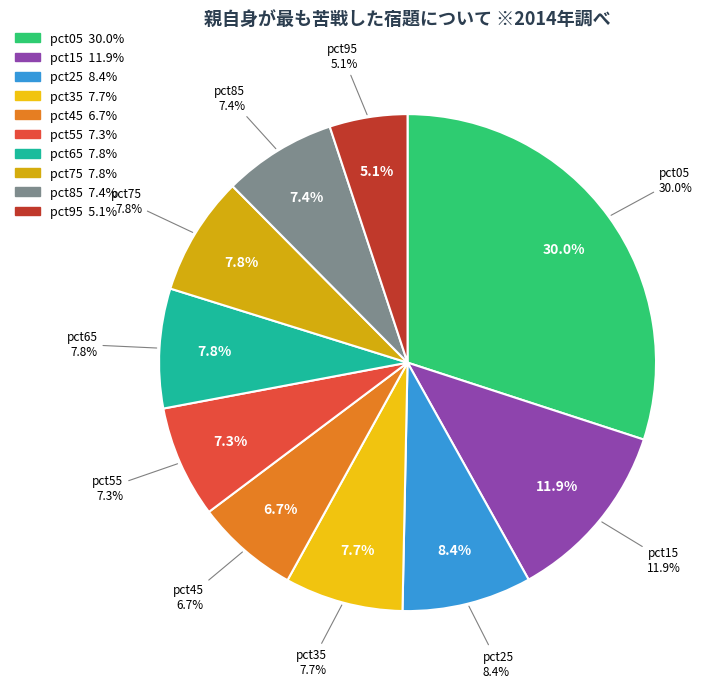

Is pct25 the majority of the pie?

No